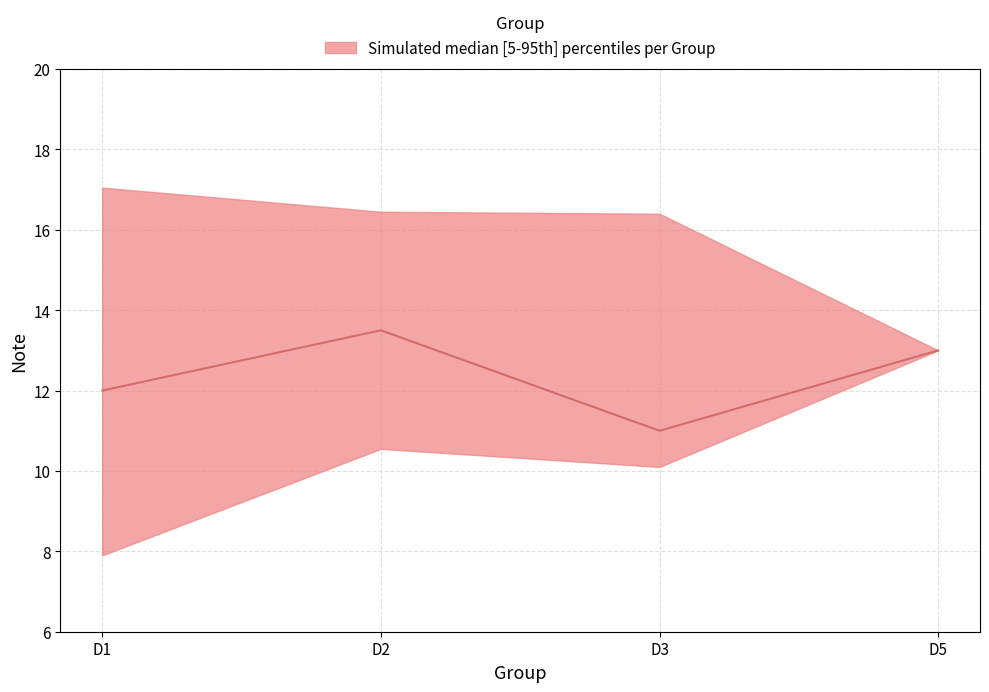

How many lines are shown in the chart?

1